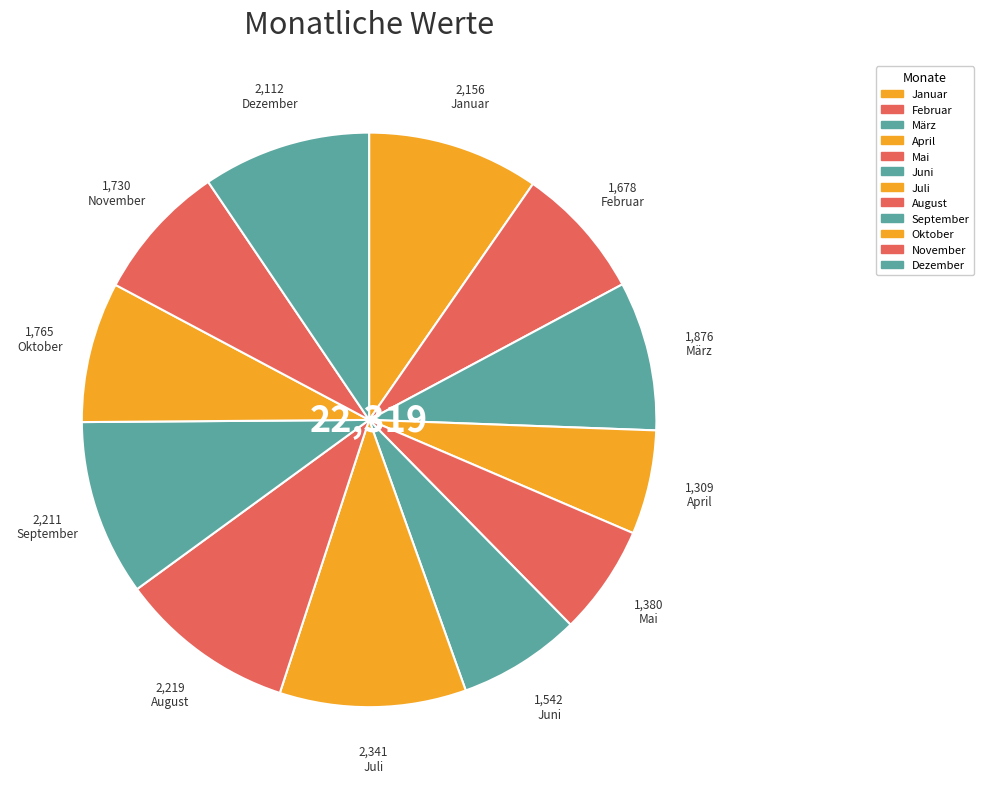

The März slice represents 2% of the pie. True or false?

False